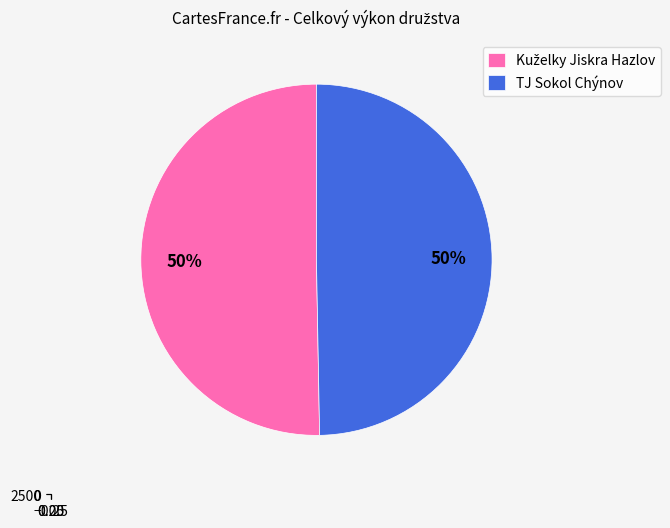

Count the number of slices in the pie.

2